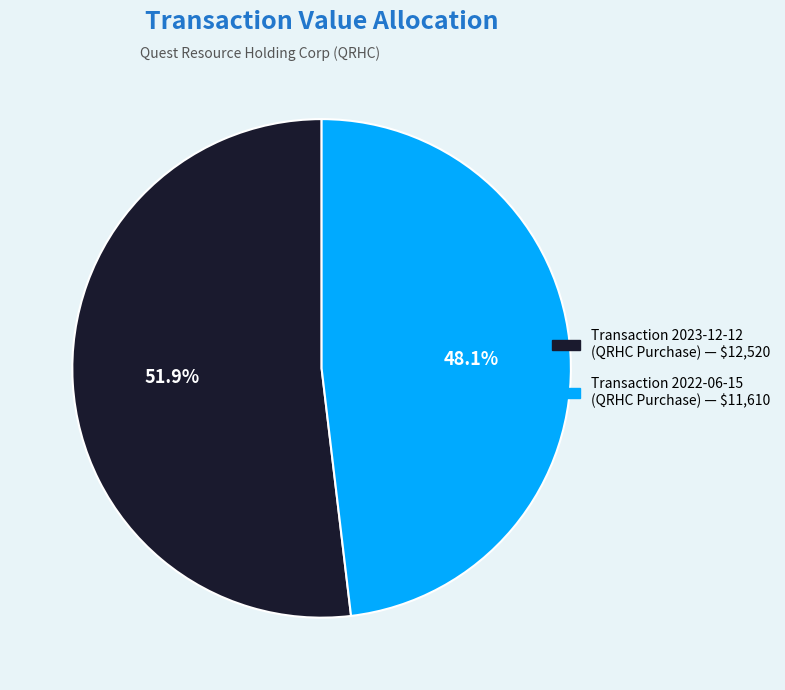

To the nearest percent, what is the average slice percentage?

50%